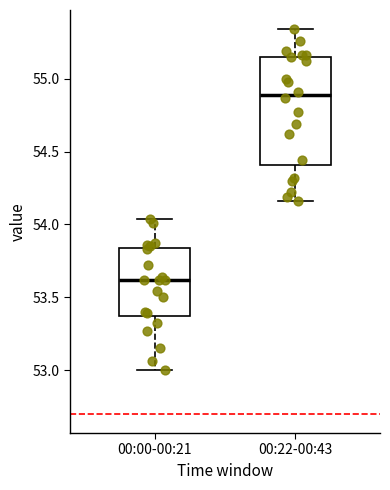

Which box has the lowest median line?

00:00-00:21